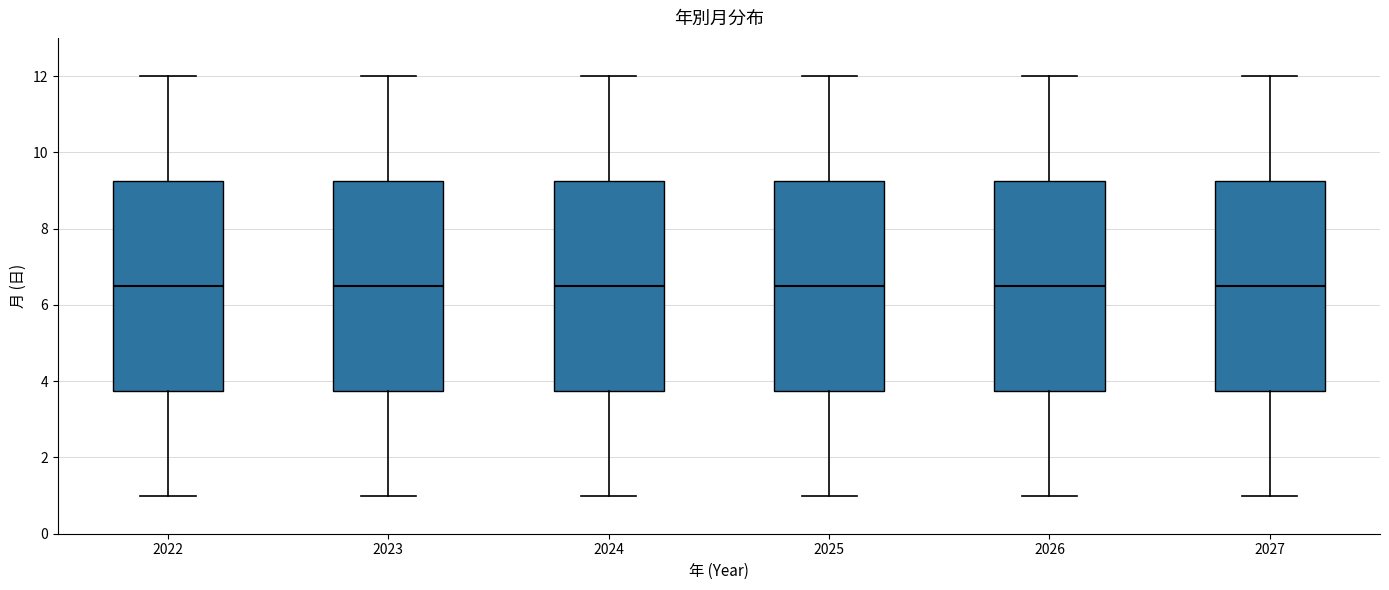

Reading left to right, transcribe this box plot: for each box, give where its median line is, the range the box spans, and where its two whiskers end, as read against the y-axis. The values are not printed on the chart, so give them approximately, as read against the axis.

2022: median 6.6, box 3.8 to 9.2, whiskers 1.0 to 12.0
2023: median 6.6, box 3.8 to 9.2, whiskers 1.0 to 12.0
2024: median 6.6, box 3.8 to 9.2, whiskers 1.0 to 12.0
2025: median 6.6, box 3.8 to 9.2, whiskers 1.0 to 12.0
2026: median 6.6, box 3.8 to 9.2, whiskers 1.0 to 12.0
2027: median 6.6, box 3.8 to 9.2, whiskers 1.0 to 12.0